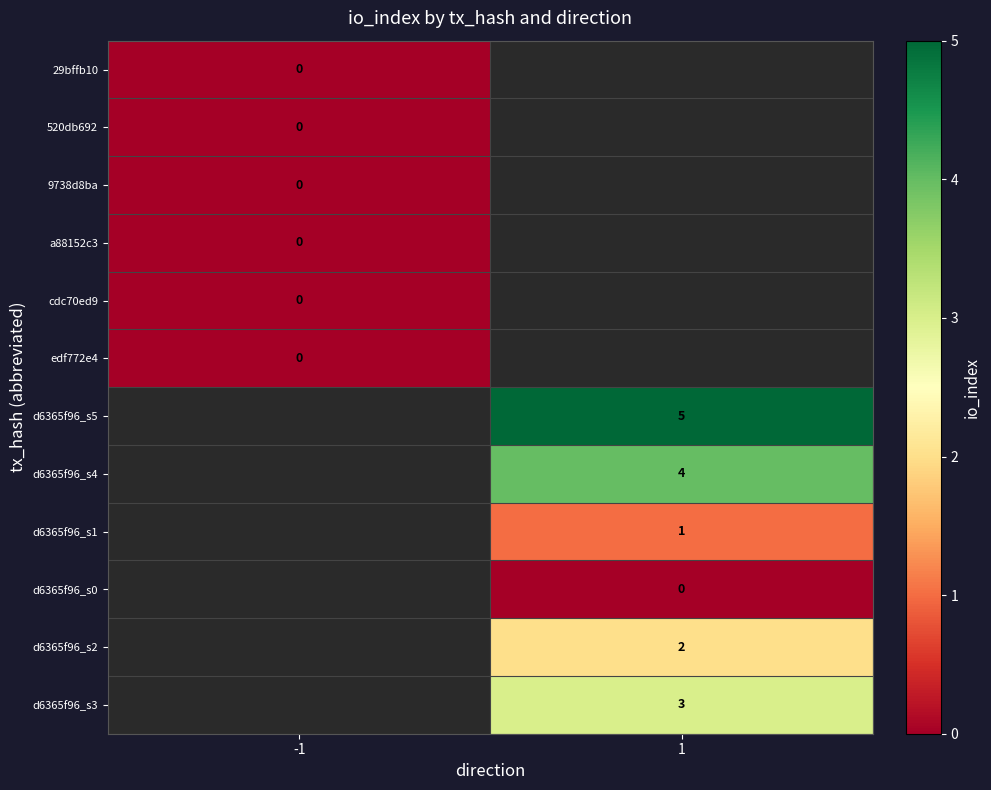

Between -1 and 1, which is larger?

1